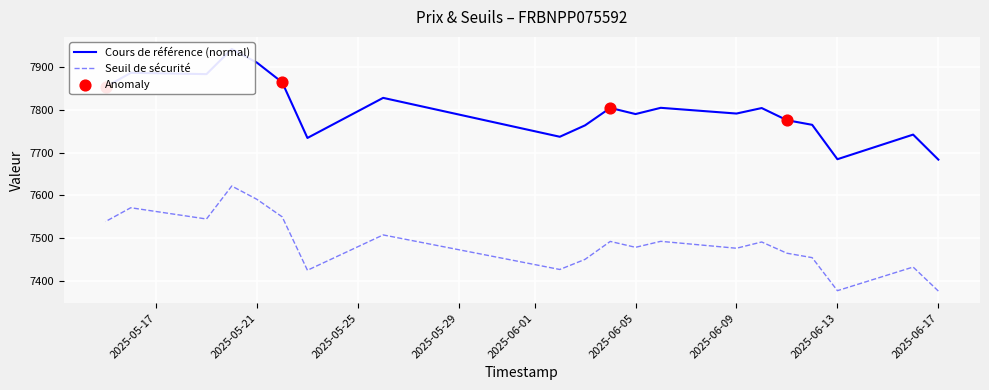

At which category is the sum across all series the highest?

2025-05-20